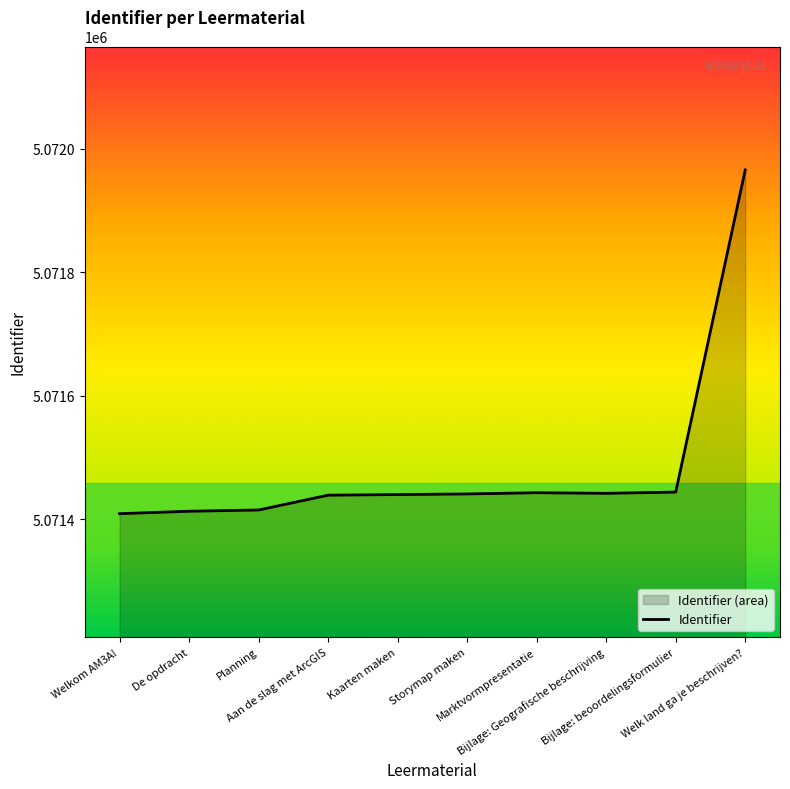

What is the difference between the second highest and second lowest values?

31